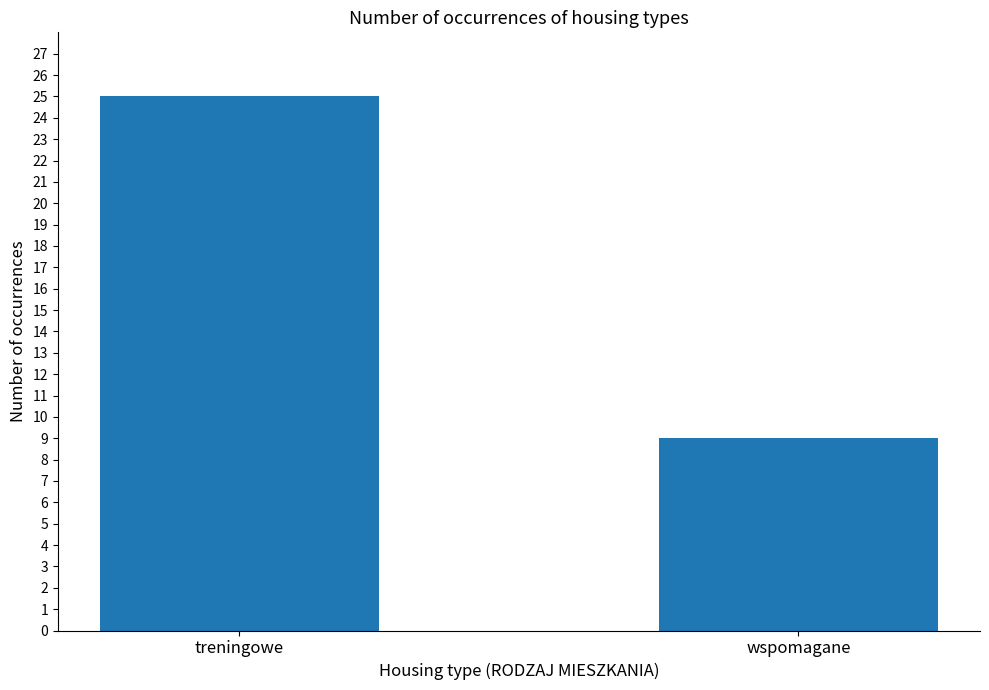

What is the difference between the maximum and minimum values?

16